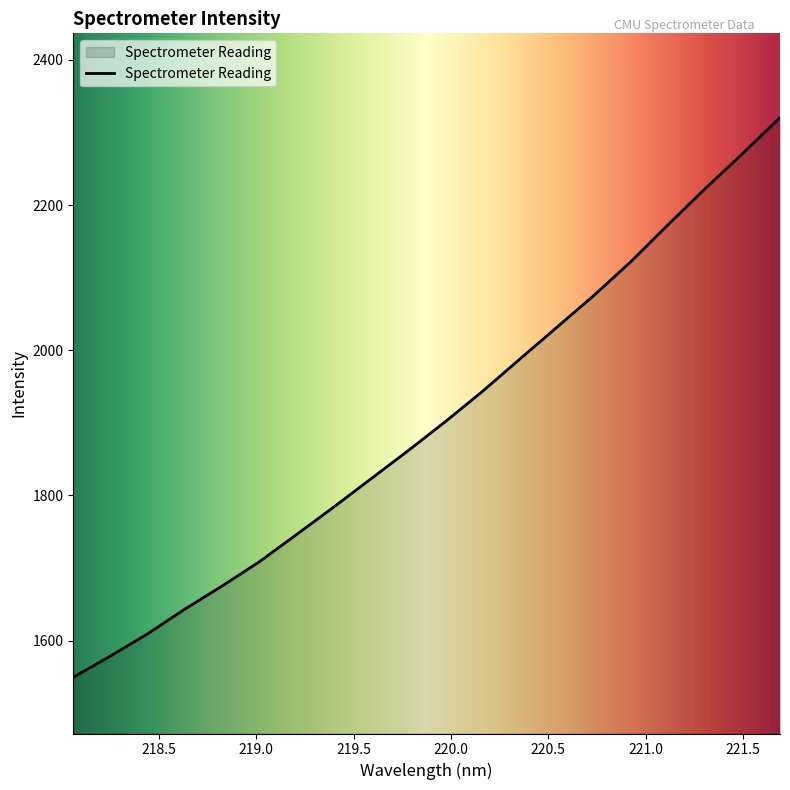

What is the maximum value shown in the chart?

2320.5